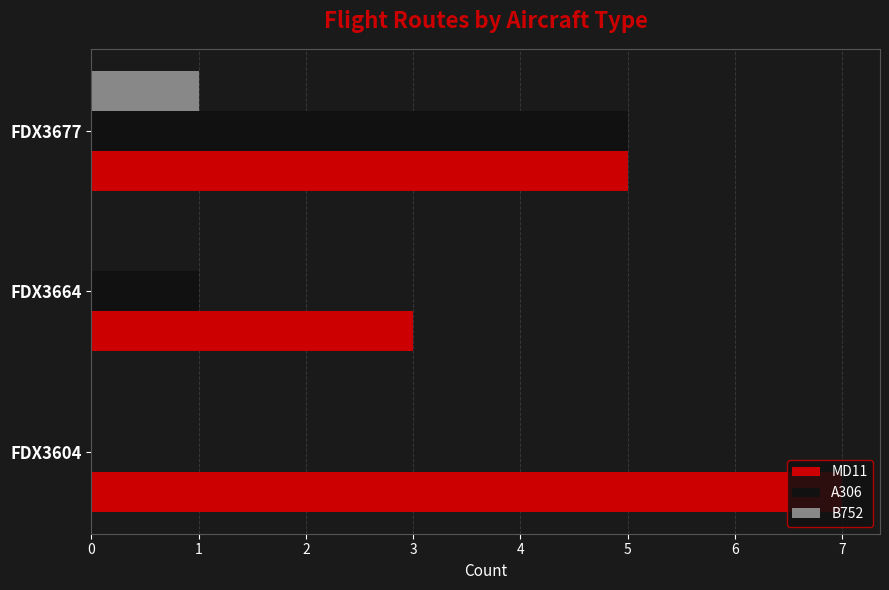

Count the number of data series in this chart.

3